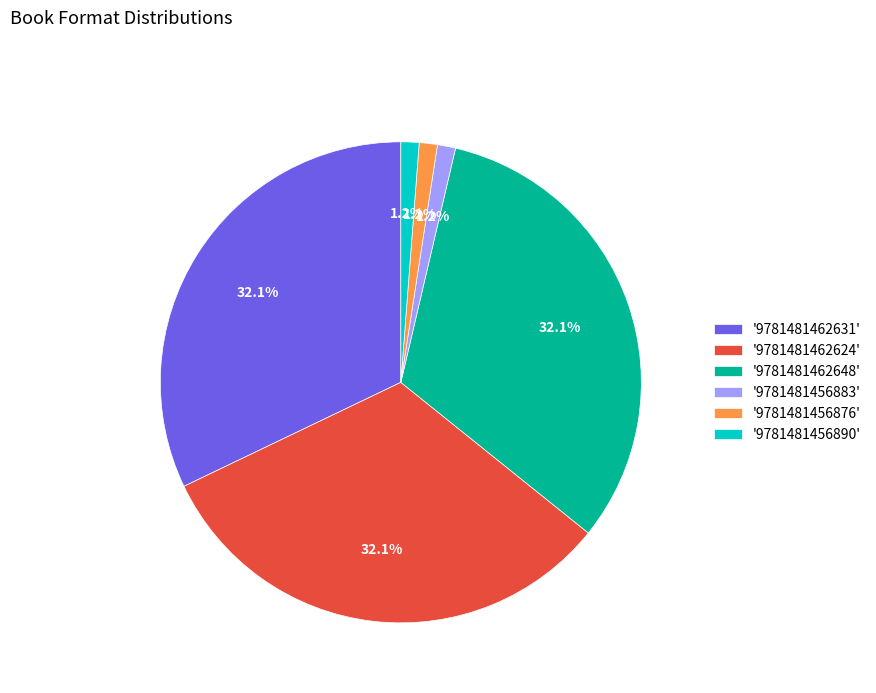

Is the sum of '9781481456883' and '9781481456876' greater than half?

No